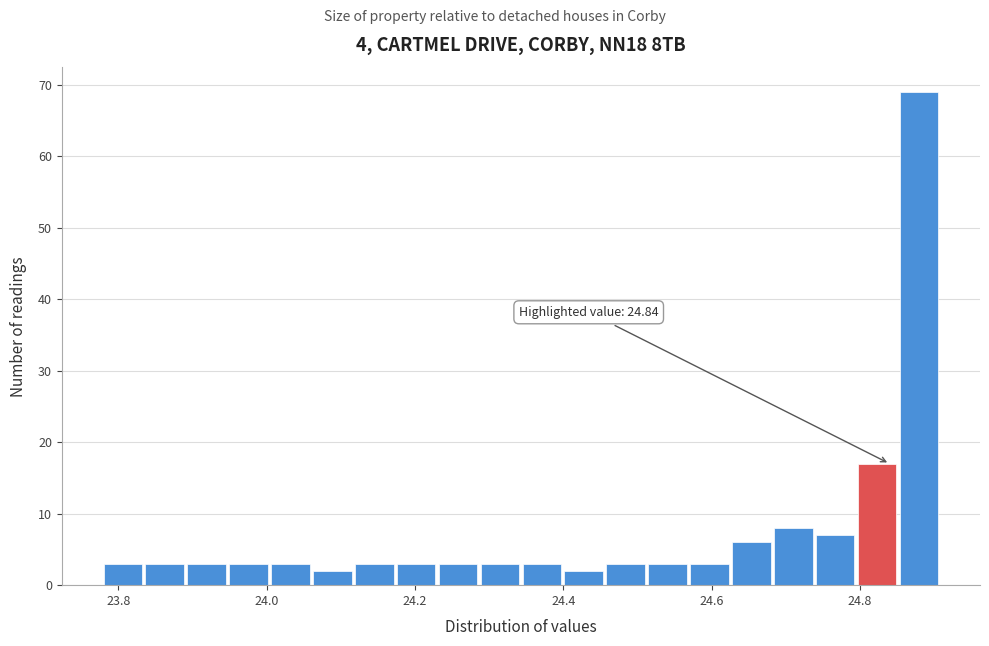

Read against the x-axis, roughly where is the centre of the tallest bar?

24.88